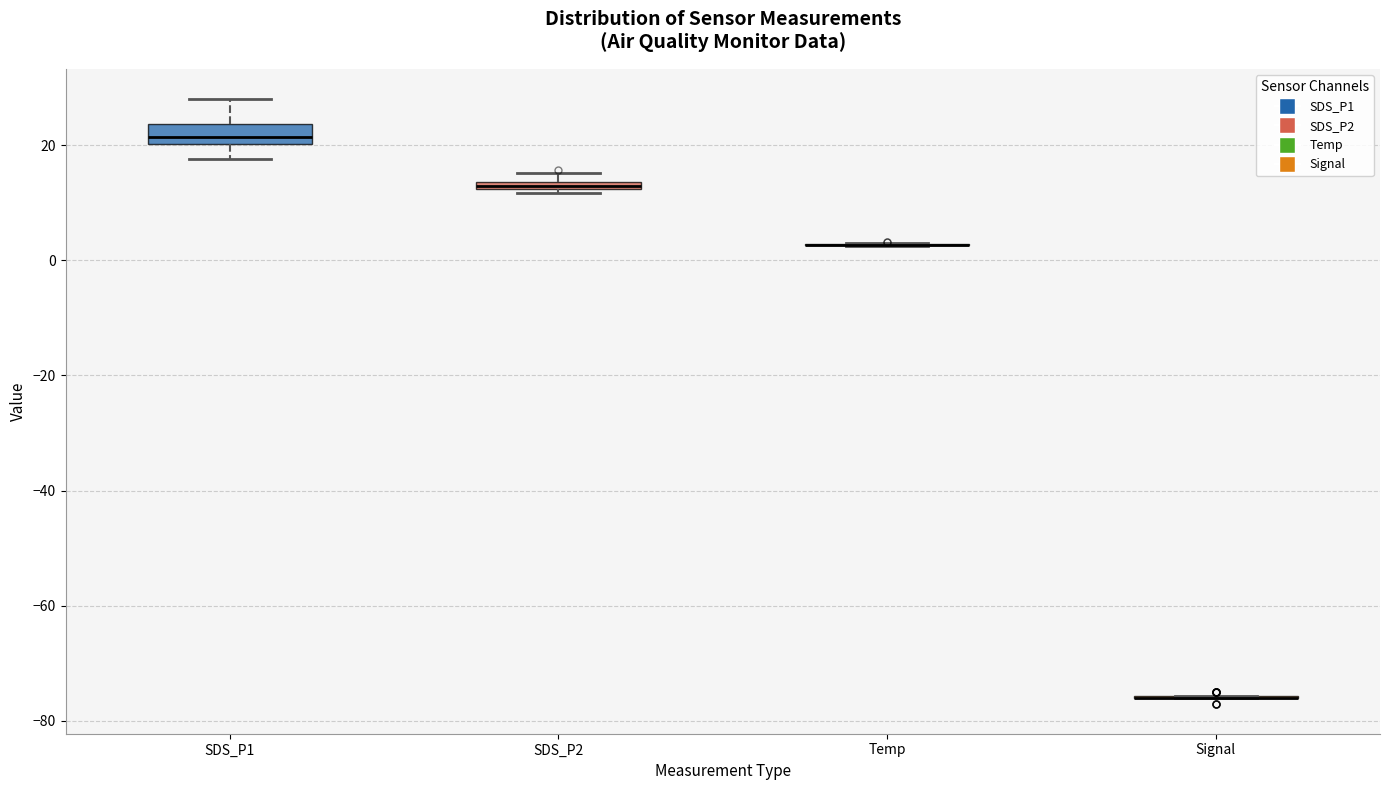

Comparing the boxes themselves (not the whiskers), which one is the tallest?

SDS_P1